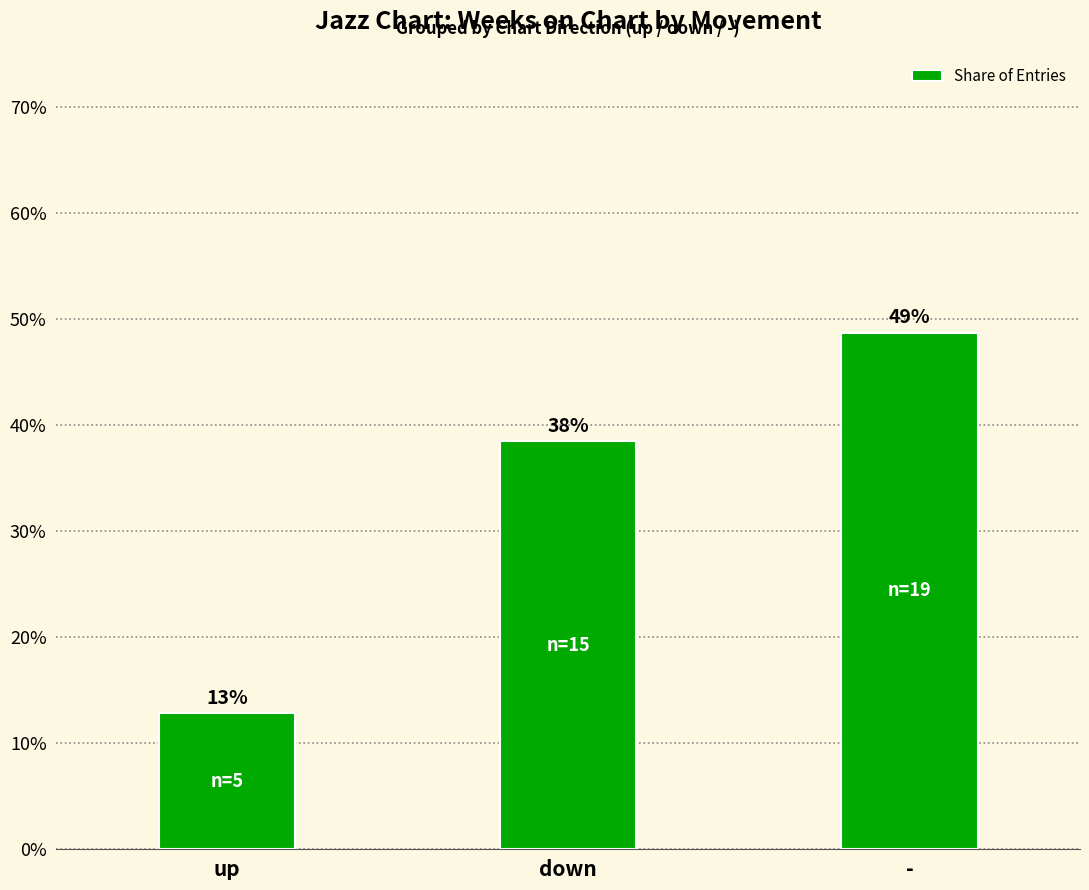

What is the minimum value shown in the chart?

0.1